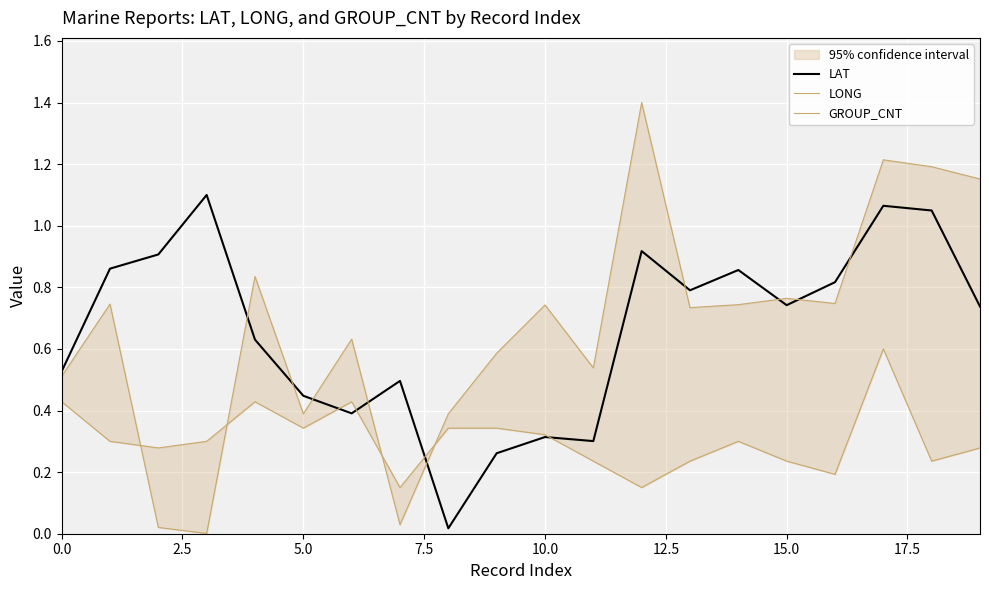

How many times do GROUP_CNT and LAT cross each other?

4